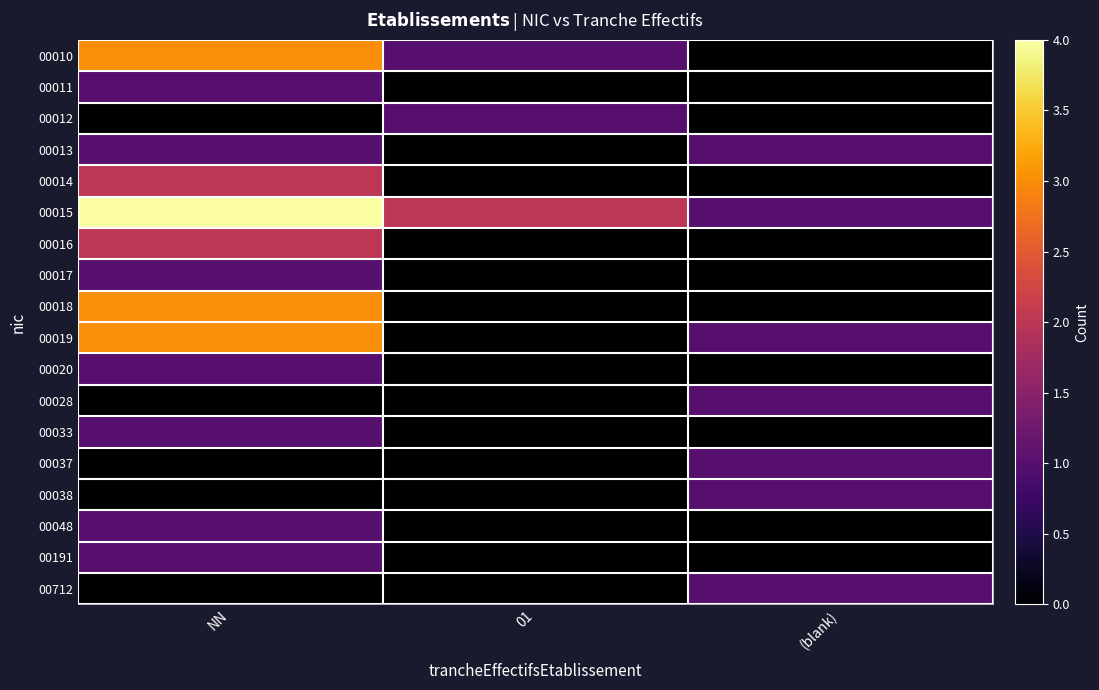

At which category is the sum across all series the highest?

NN